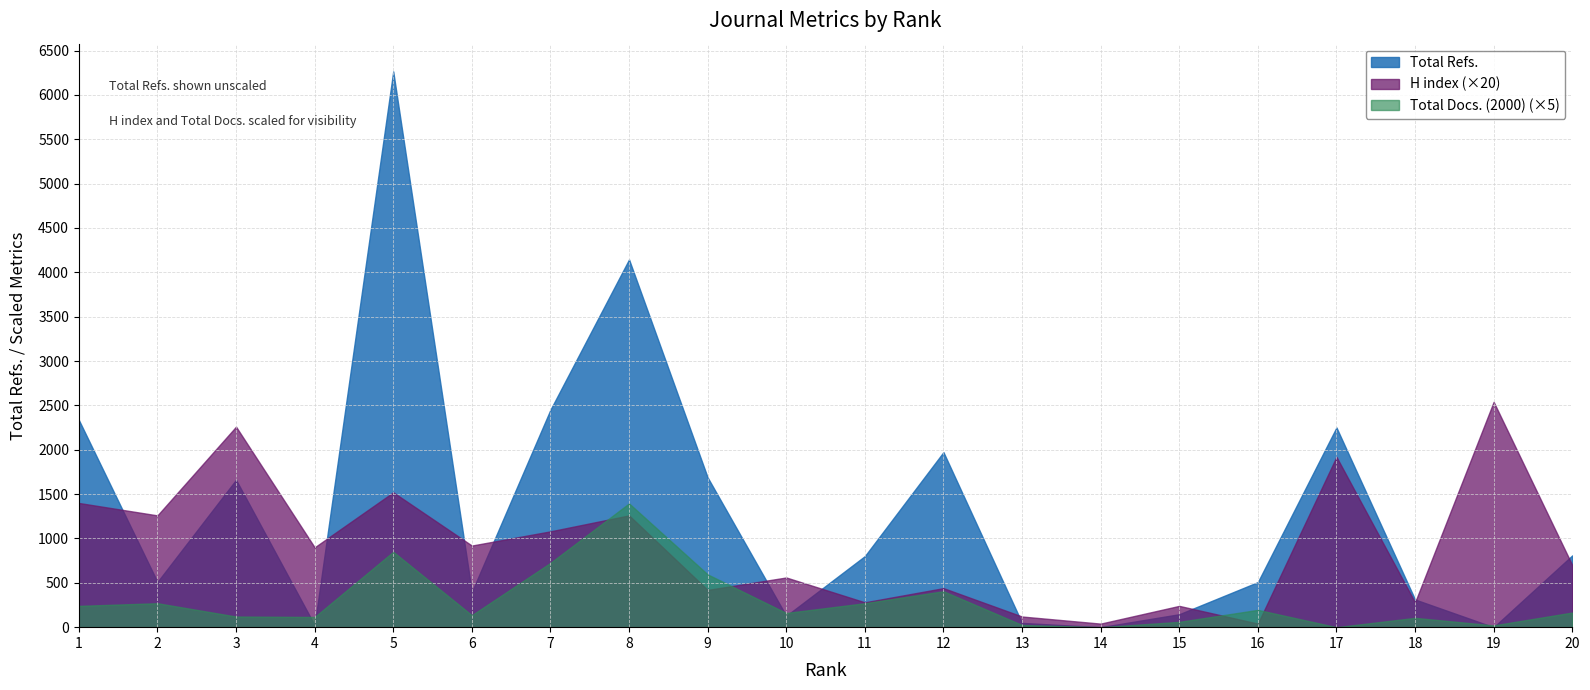

What is the maximum value shown in the chart?

6264